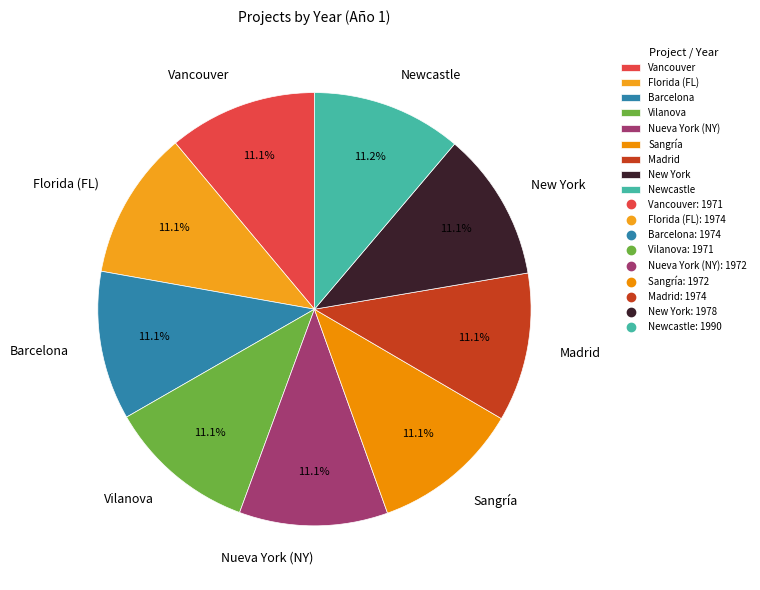

Do Madrid and Vilanova together represent more than half of the pie?

No